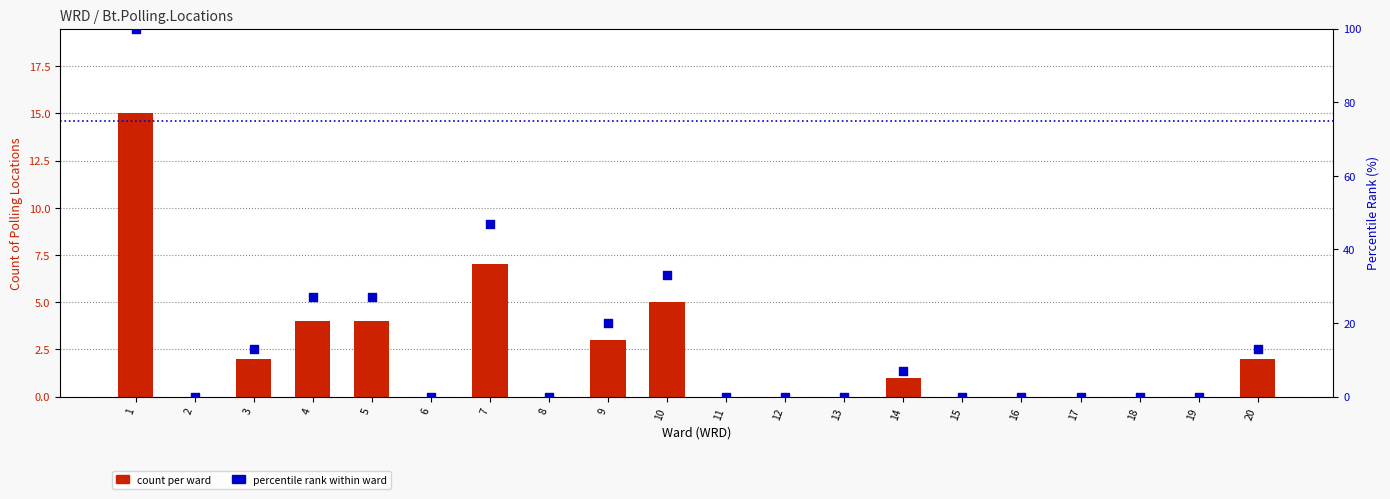

Which series has the largest Y range (max minus min)?

percentile rank within ward